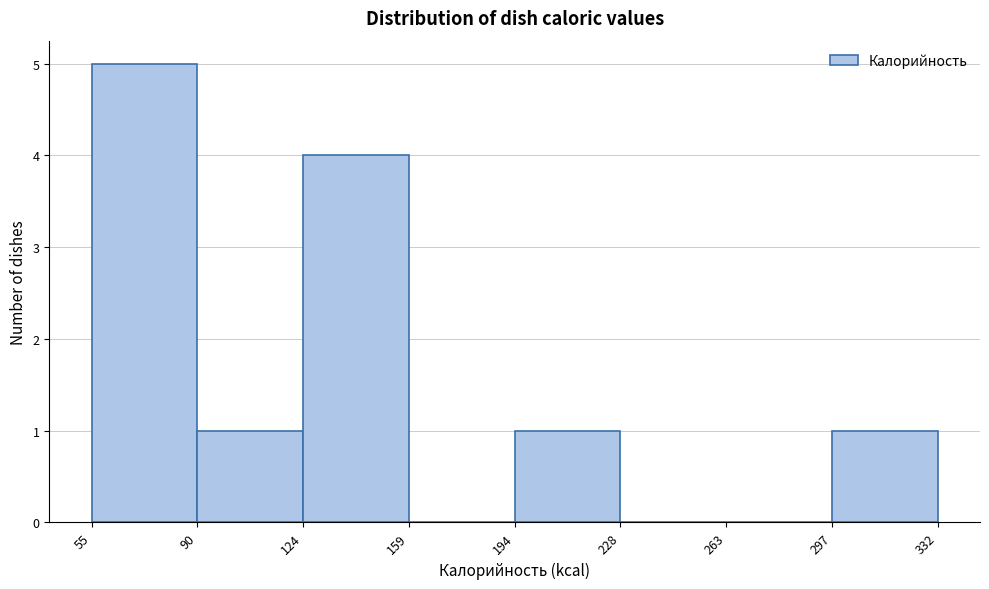

Reading left to right, list every bar in this chart as the range it spans on the x-axis followed by its height. The values are not printed on the chart, so give them approximately, as read against the axis.

55 to 90: 5
90 to 124: 1
124 to 159: 4
159 to 194: 0
194 to 228: 1
228 to 263: 0
263 to 297: 0
297 to 332: 1